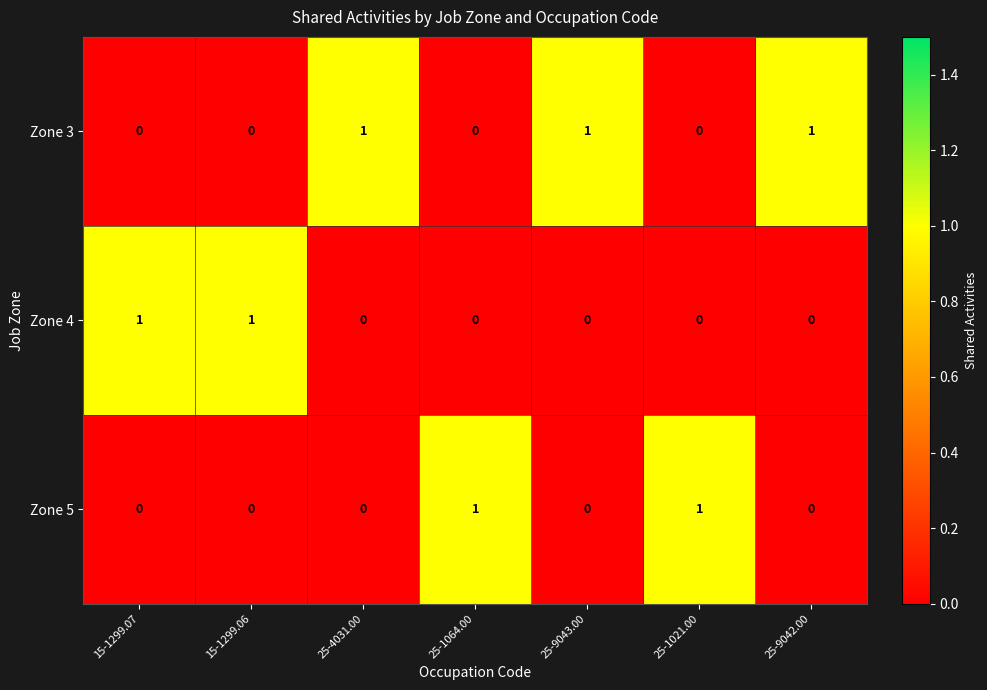

True or false: Zone 4 has a value of 0 at 25-9043.00.

True